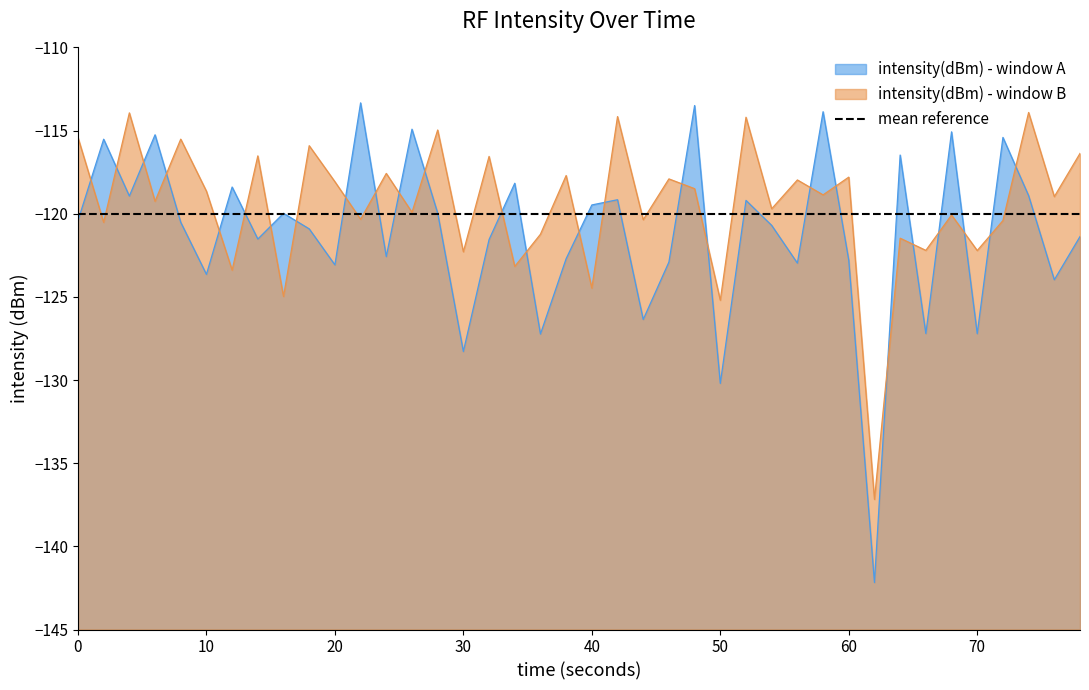

What is the minimum value for intensity(dBm) - window B?

-137.2